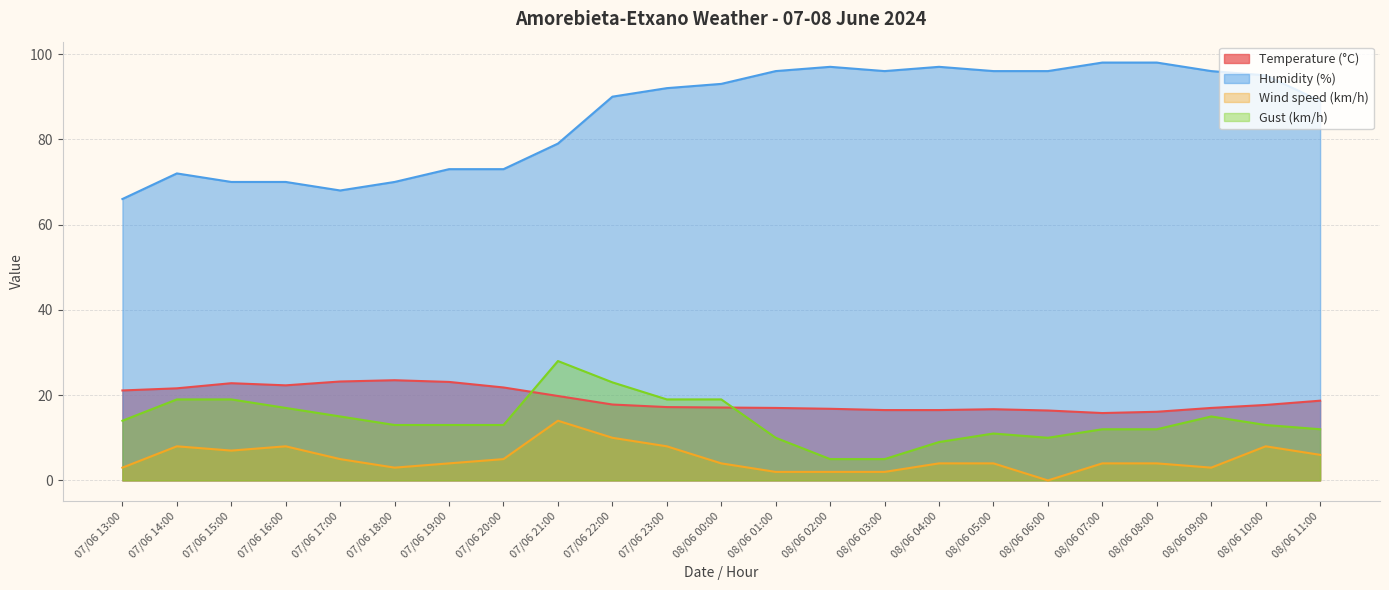

At which category does Gust (km/h) reach its first local valley?

08/06 06:00